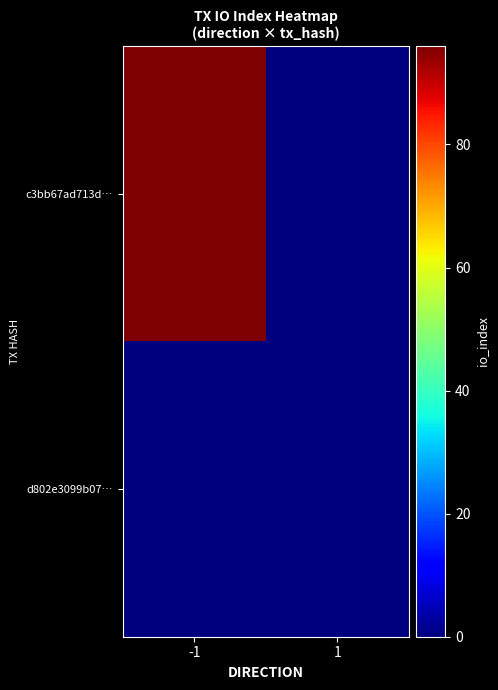

Between -1 and 1, which series saw the biggest shift?

c3bb67ad713d…